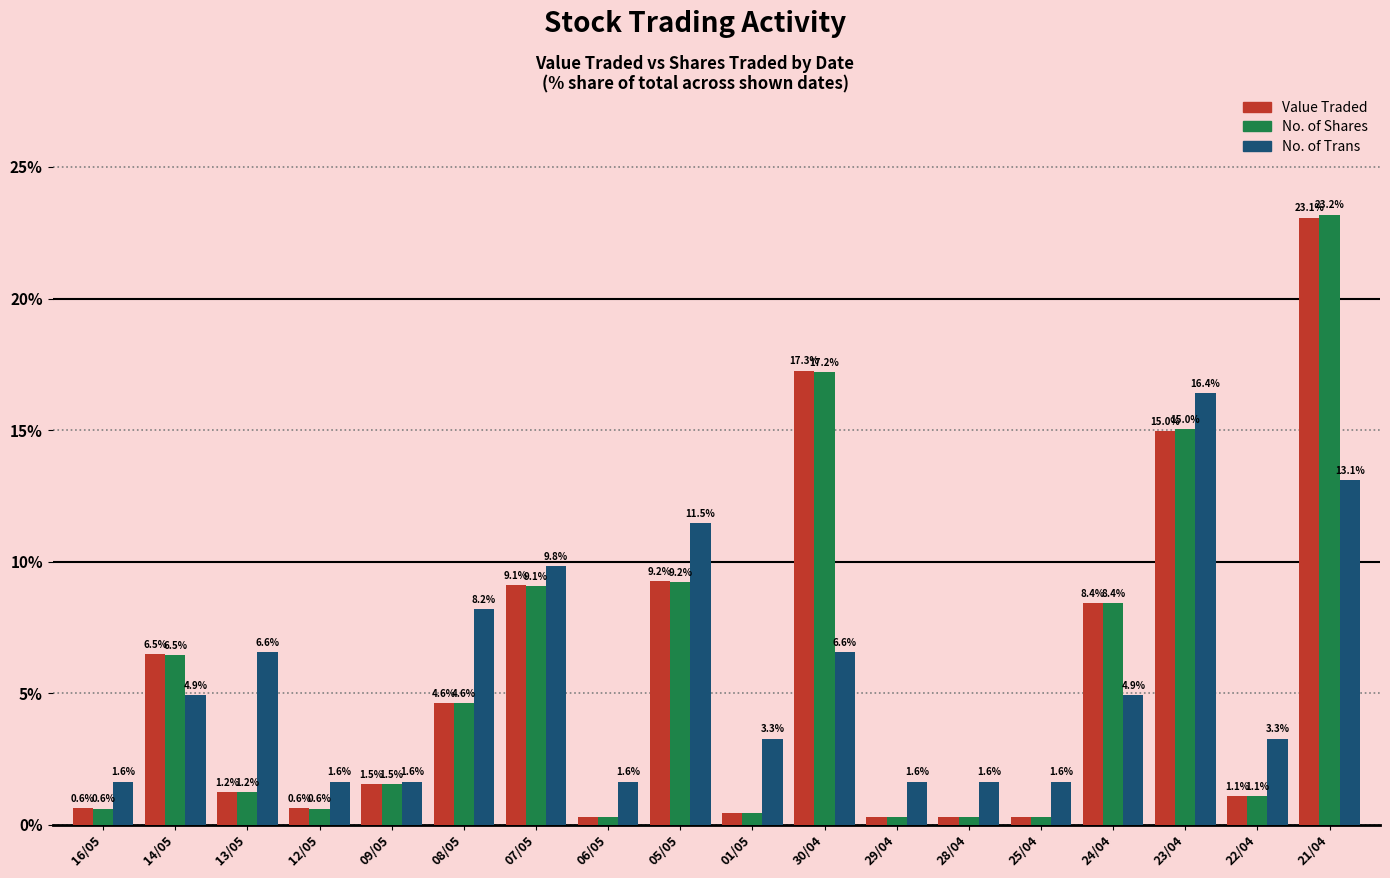

Rank the series by their maximum value, from lowest to highest.

No. of Trans, Value Traded, No. of Shares